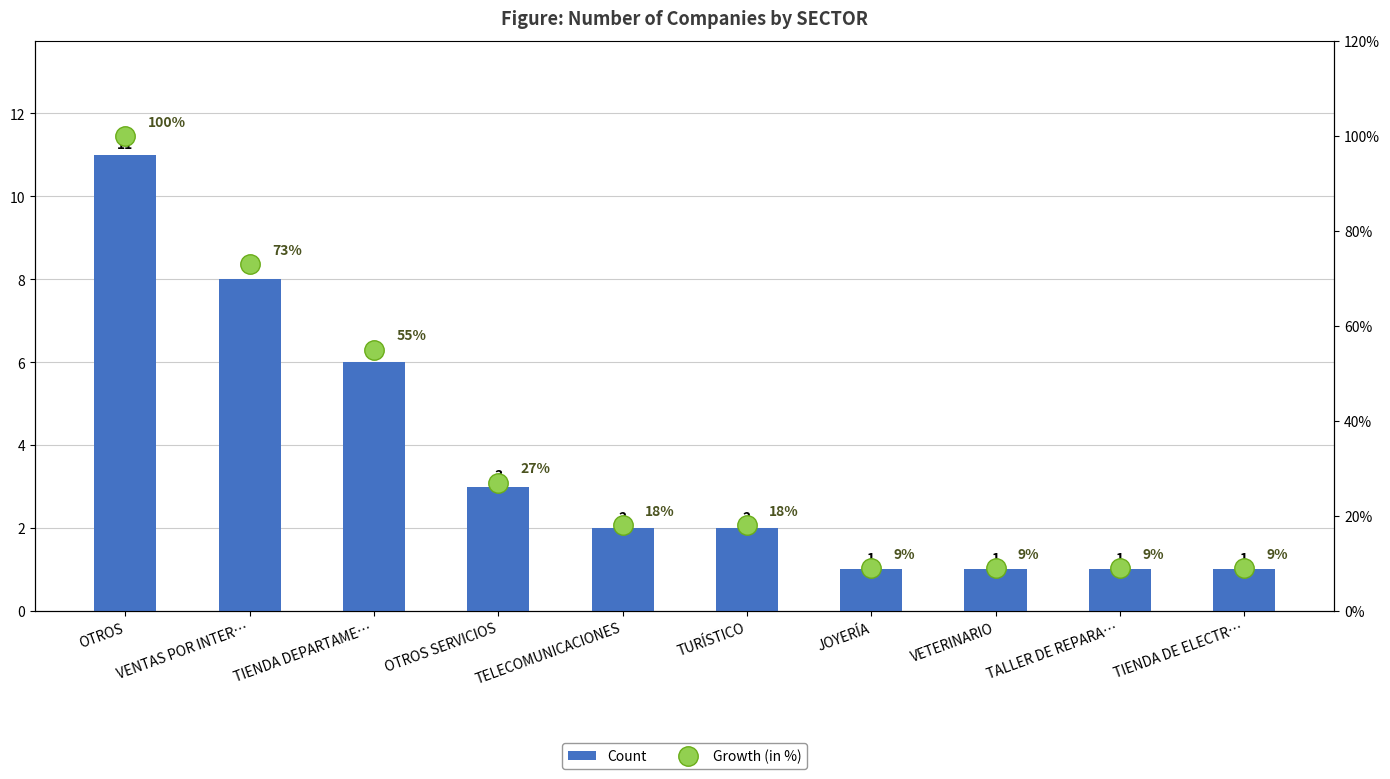

Reading left to right, list all the values displayed in this chart.

Count: 11	8	6	3	2	2	1	1	1	1
Growth (in %): 100	73	55	27	18	18	9	9	9	9